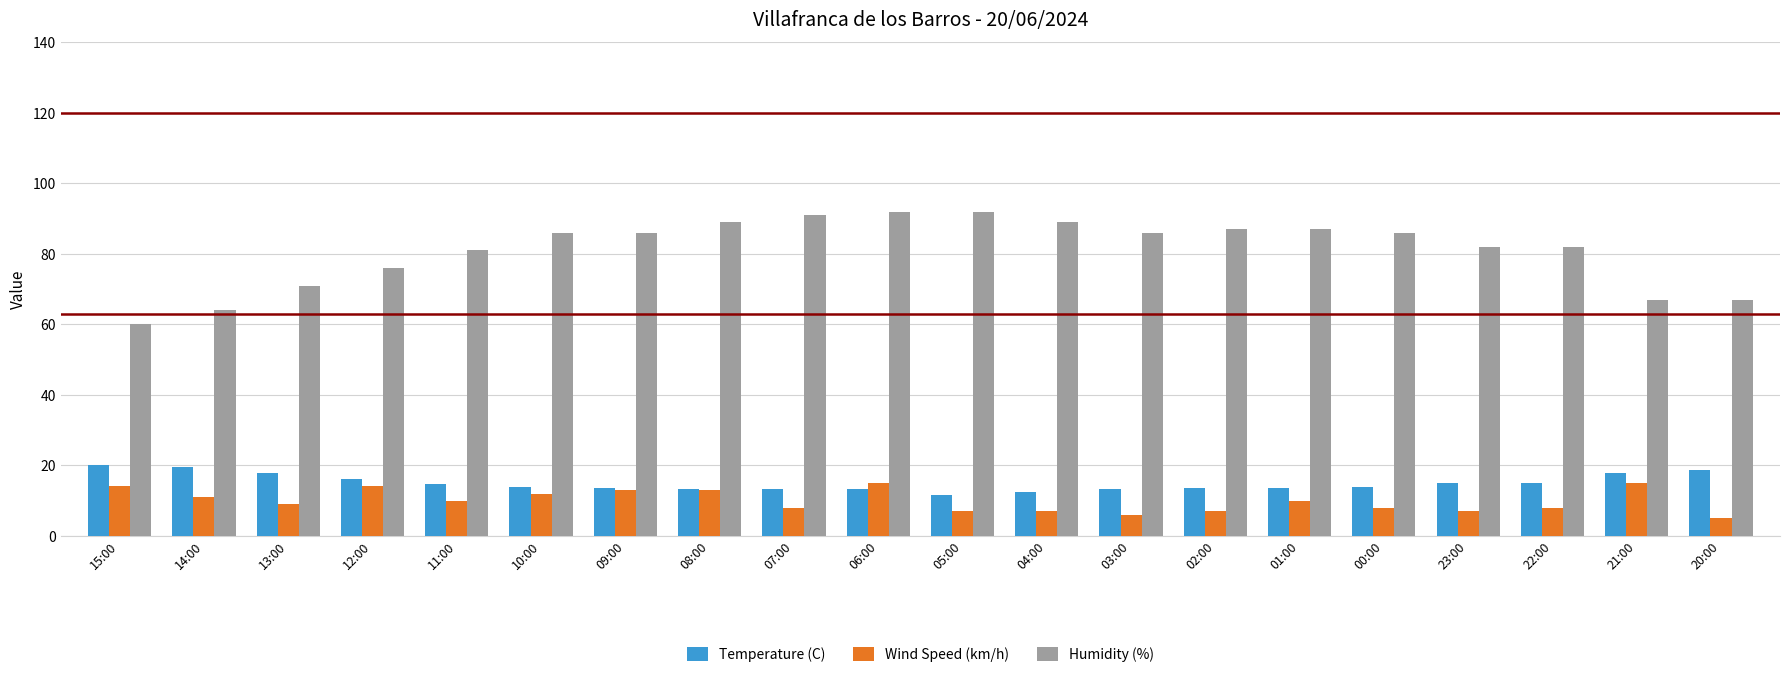

What is the smallest value displayed?

5.0